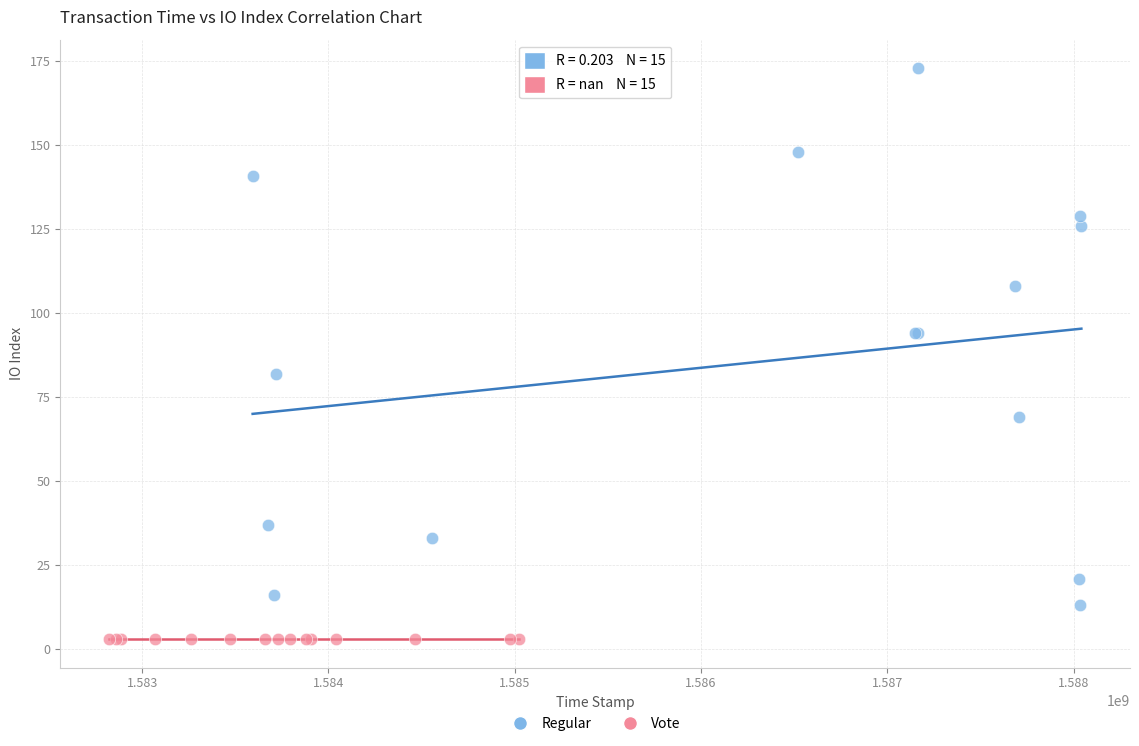

What are all the series names shown in the legend?

Regular, Vote